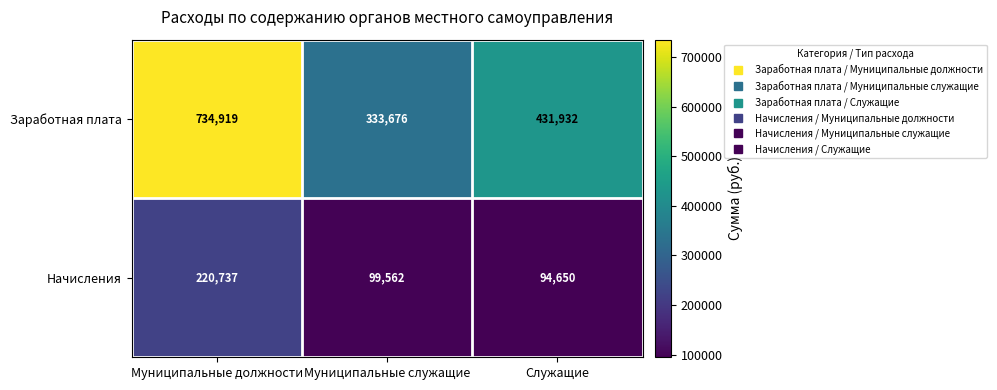

What is the average value of the Начисления series?

138316